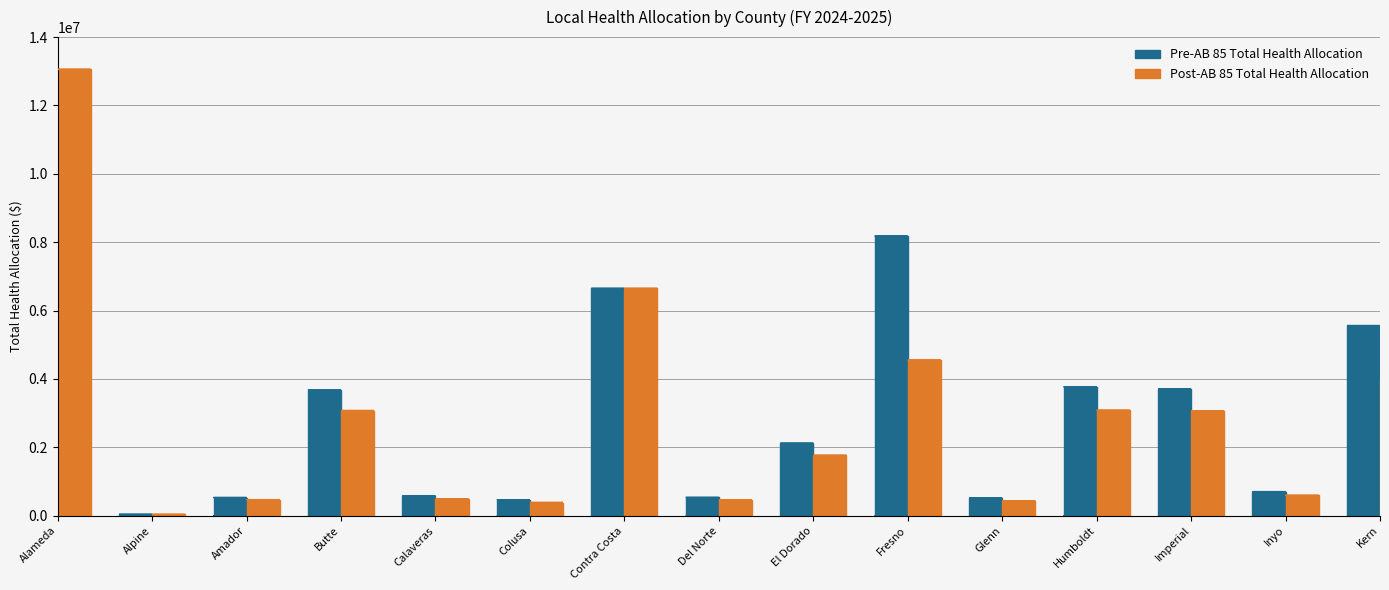

Is the value of Post-AB 85 Total Health Allocation at Inyo greater than the value of Pre-AB 85 Total Health Allocation at Imperial?

No